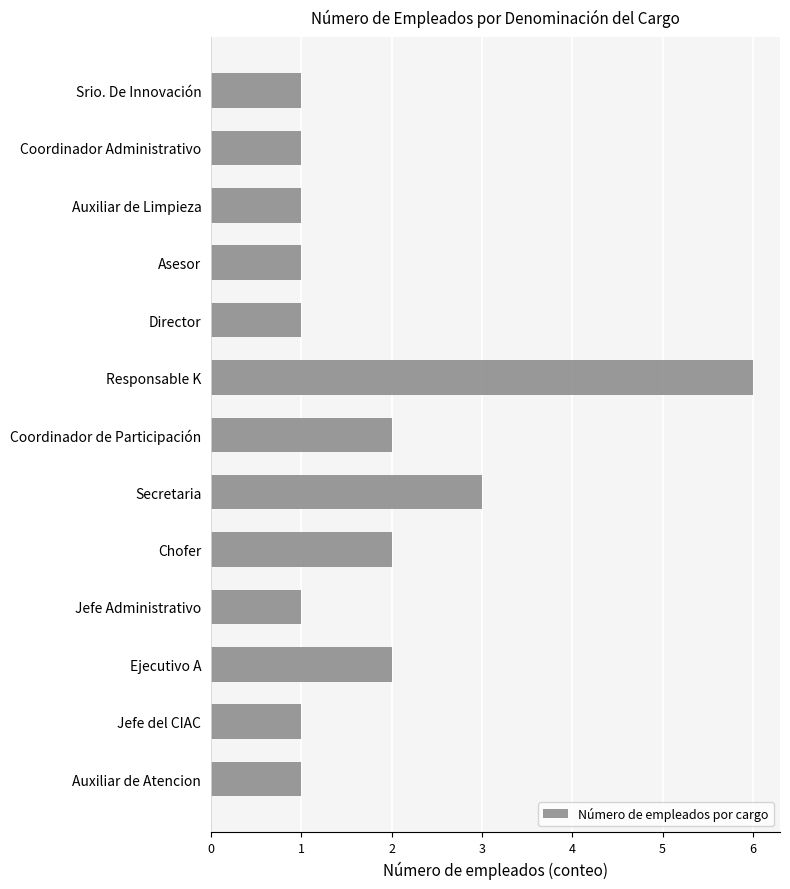

What is the difference between the maximum and second lowest values?

5